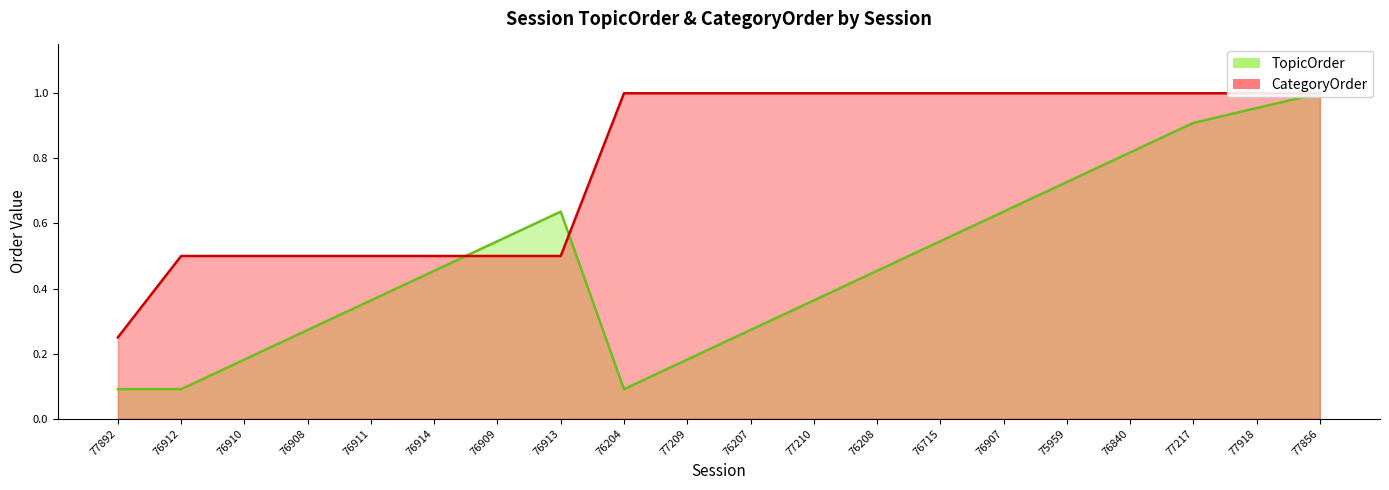

How many values in the CategoryOrder series are below 1?

8